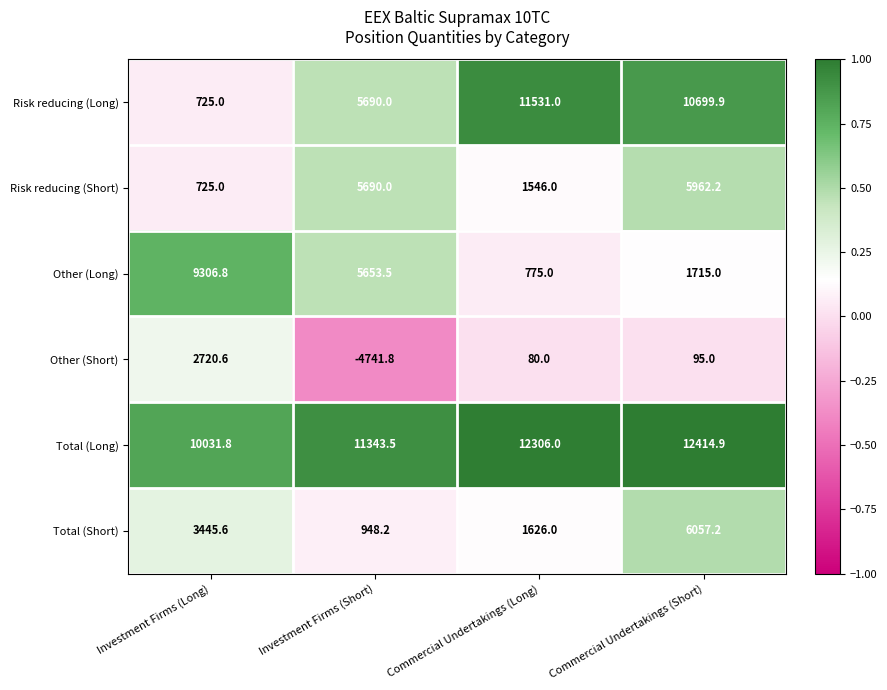

At which category is the sum across all series the highest?

Commercial Undertakings (Short)